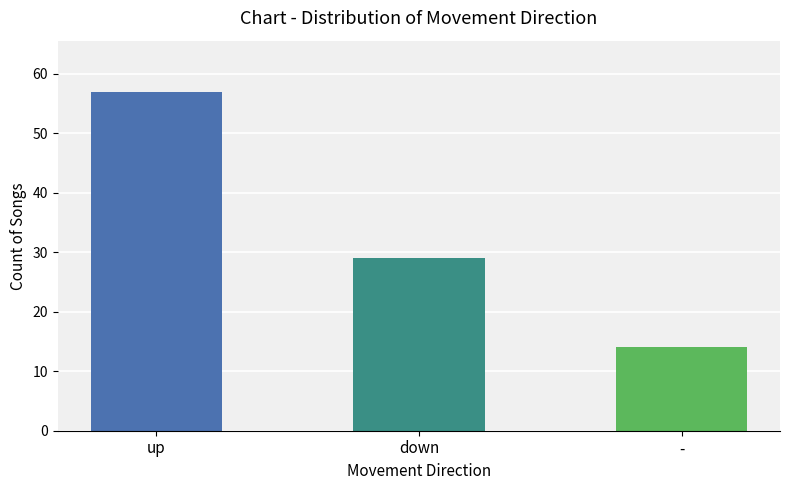

At which label is the value closest to 35?

down